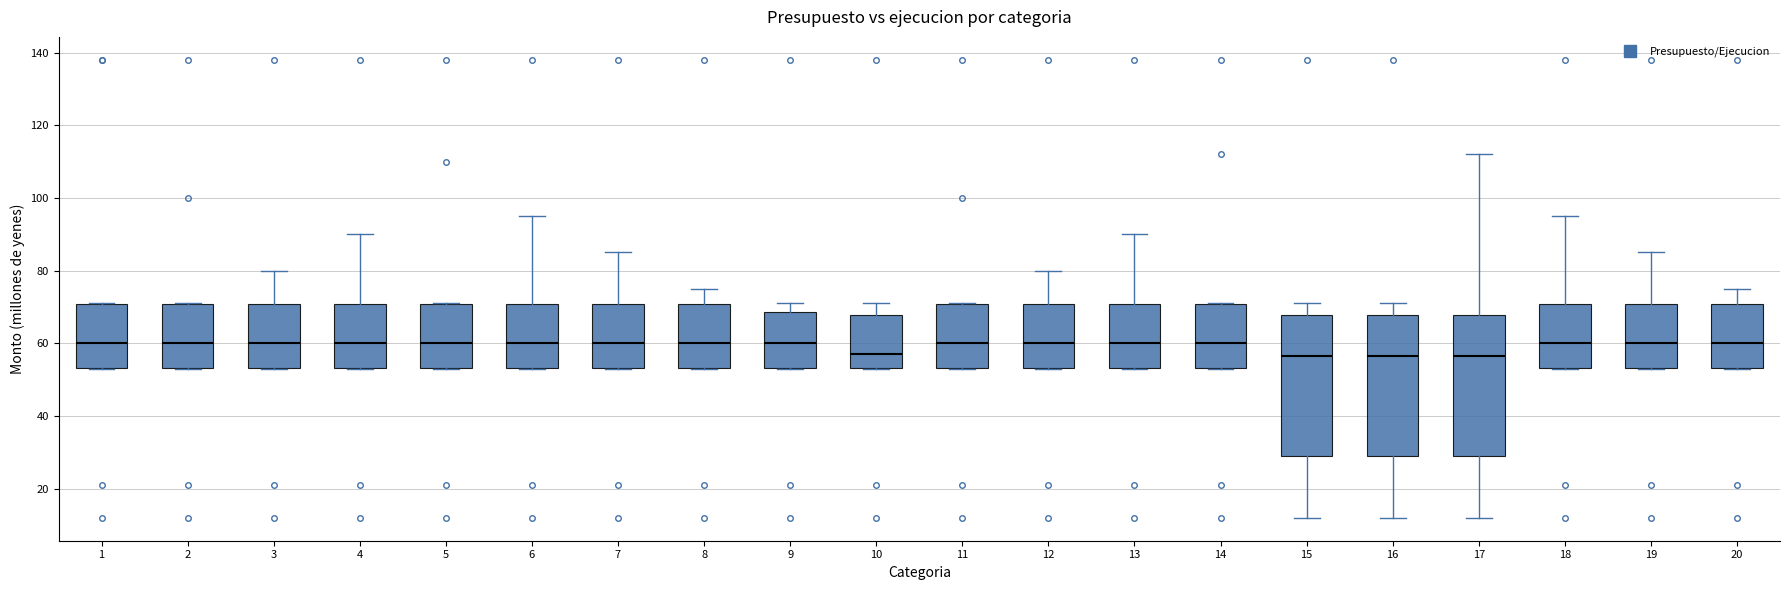

Reading left to right, read every box against the y-axis: the position of its median line, the range the box covers, and the ends of its whiskers. The values are not printed on the chart, so give them approximately, as read against the axis.

1: median 60, box 54 to 70, whiskers 54 to 72
2: median 60, box 54 to 70, whiskers 54 to 72
3: median 60, box 54 to 70, whiskers 54 to 80
4: median 60, box 54 to 70, whiskers 54 to 90
5: median 60, box 54 to 70, whiskers 54 to 72
6: median 60, box 54 to 70, whiskers 54 to 96
7: median 60, box 54 to 70, whiskers 54 to 86
8: median 60, box 54 to 70, whiskers 54 to 76
9: median 60, box 54 to 68, whiskers 54 to 72
10: median 58, box 54 to 68, whiskers 54 to 72
11: median 60, box 54 to 70, whiskers 54 to 72
12: median 60, box 54 to 70, whiskers 54 to 80
13: median 60, box 54 to 70, whiskers 54 to 90
14: median 60, box 54 to 70, whiskers 54 to 72
15: median 56, box 30 to 68, whiskers 12 to 72
16: median 56, box 30 to 68, whiskers 12 to 72
17: median 56, box 30 to 68, whiskers 12 to 112
18: median 60, box 54 to 70, whiskers 54 to 96
19: median 60, box 54 to 70, whiskers 54 to 86
20: median 60, box 54 to 70, whiskers 54 to 76